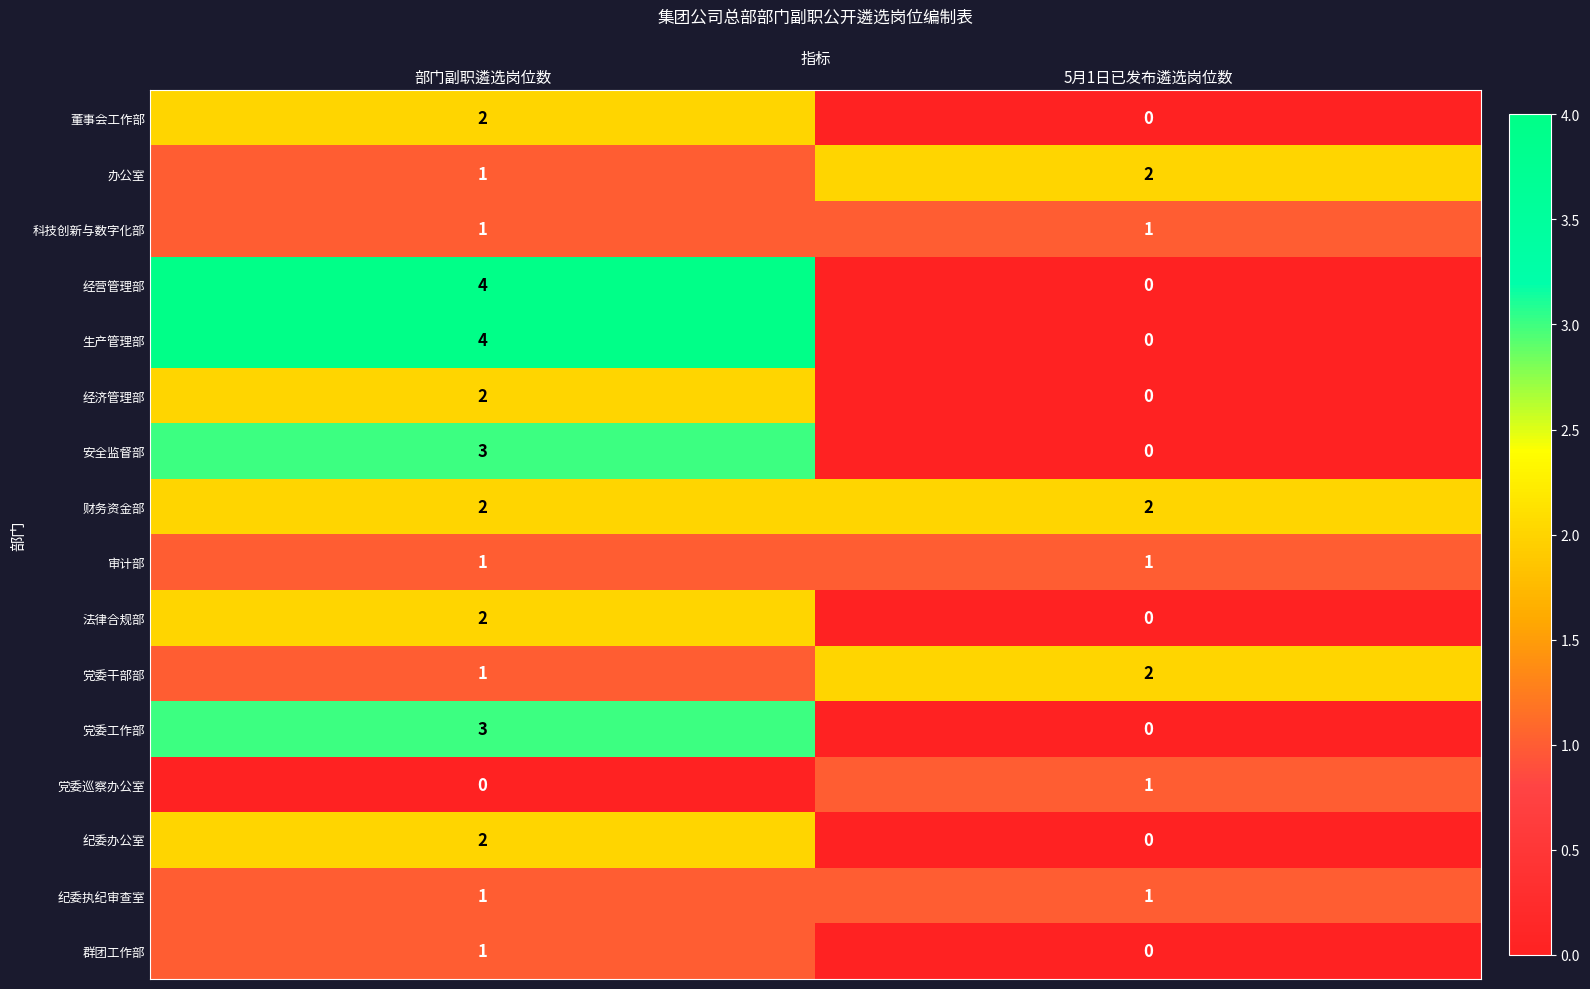

What is the greatest value displayed?

4